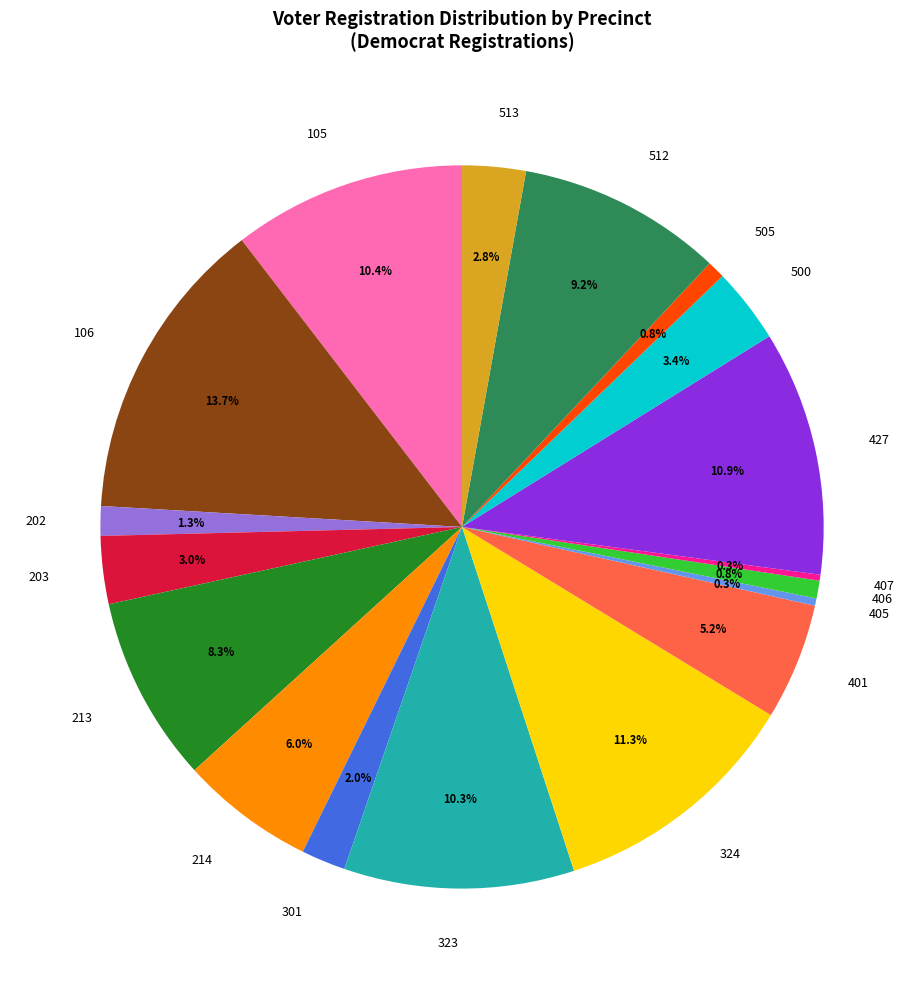

What is the largest slice in the pie chart?

106